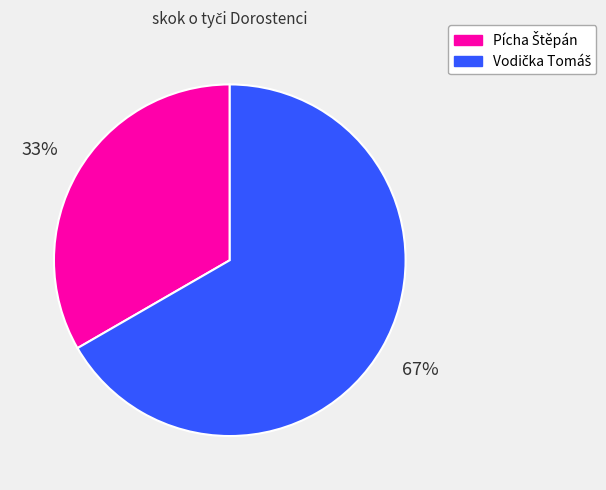

Is there a majority slice in this chart?

Yes